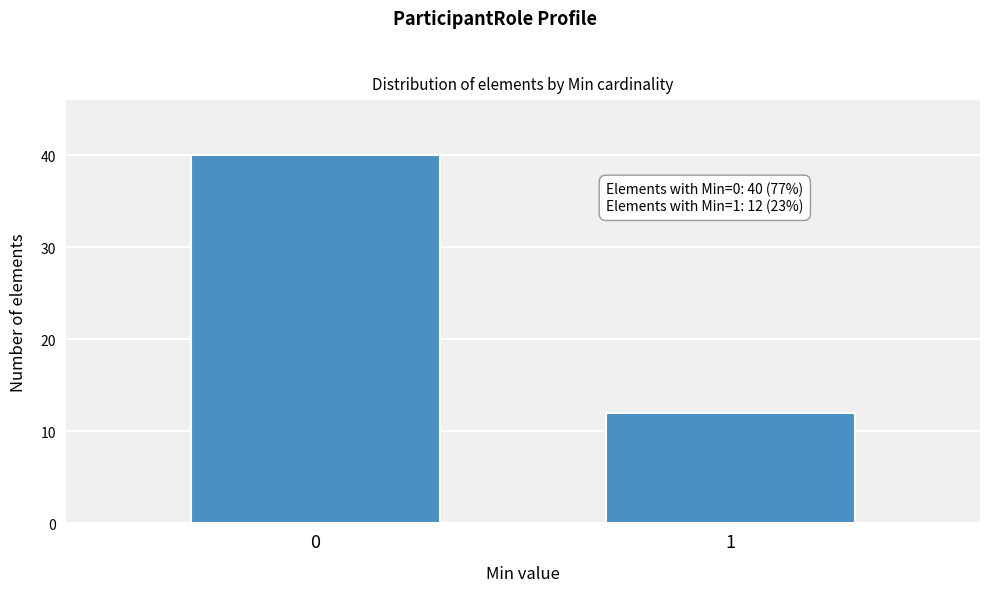

Reading right to left, what are all the values shown in this chart?

12	40